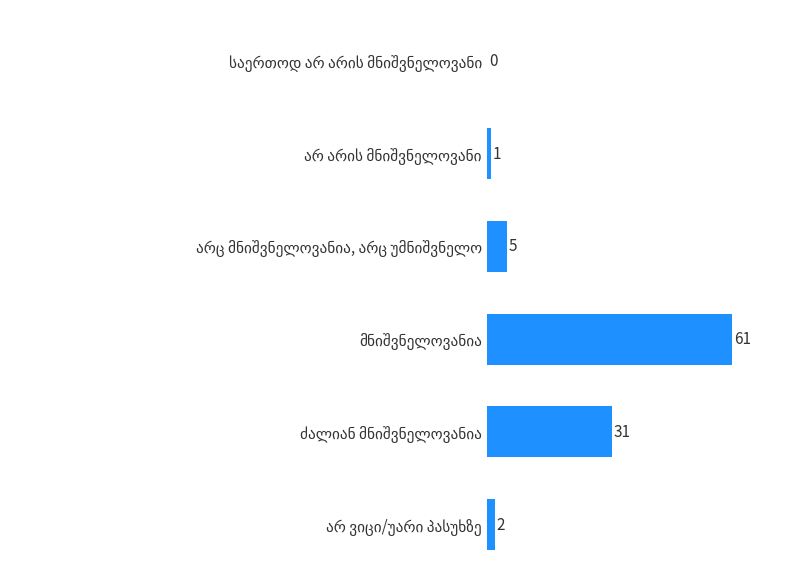

What is the greatest value displayed?

61